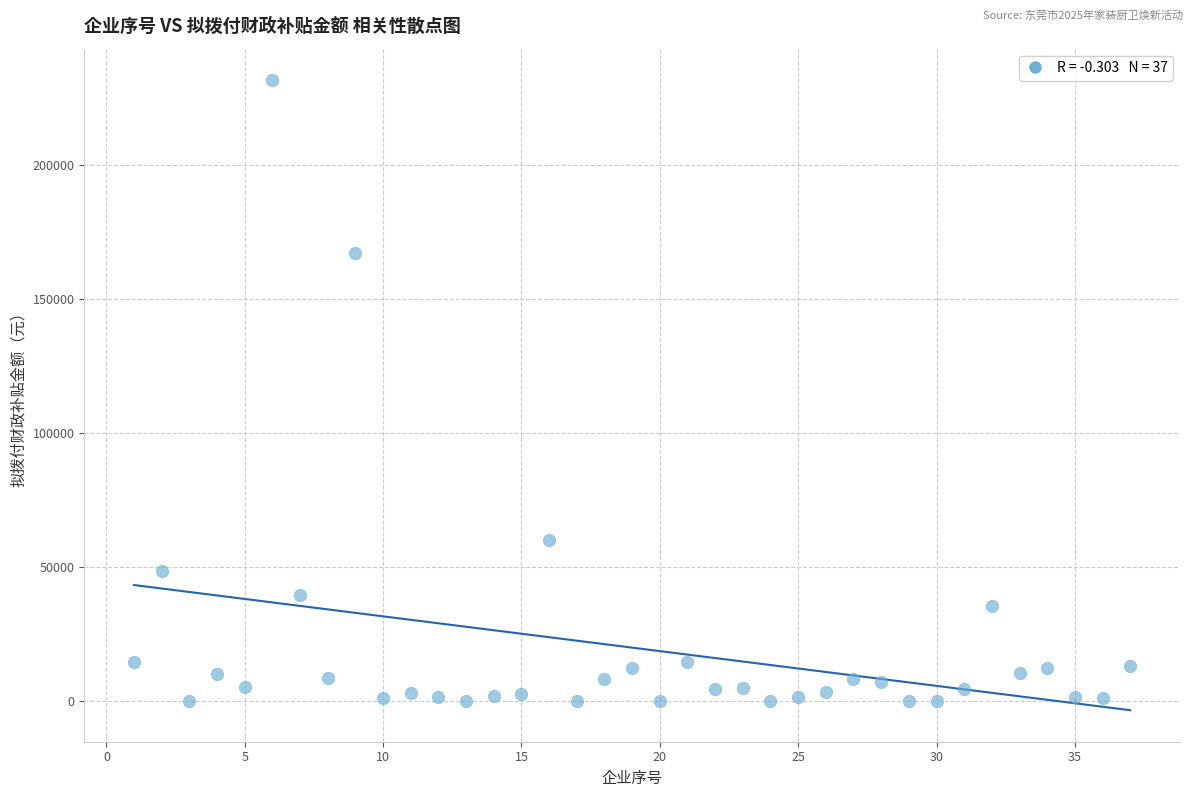

What is the range of X values (max minus min)?

36.0